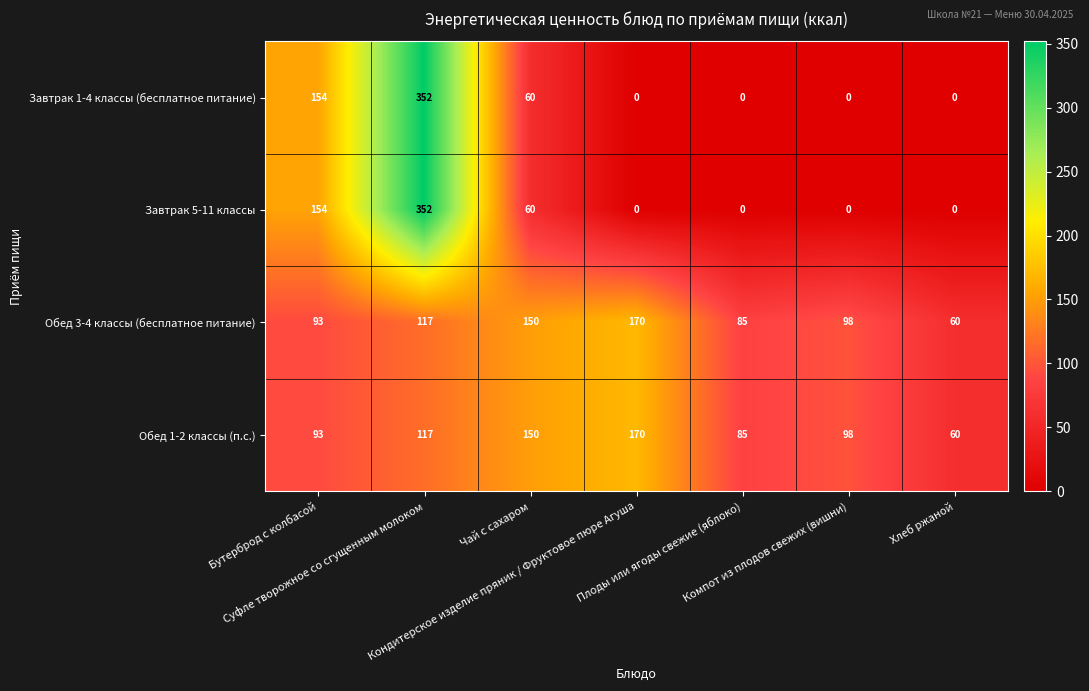

What is the greatest value displayed?

352